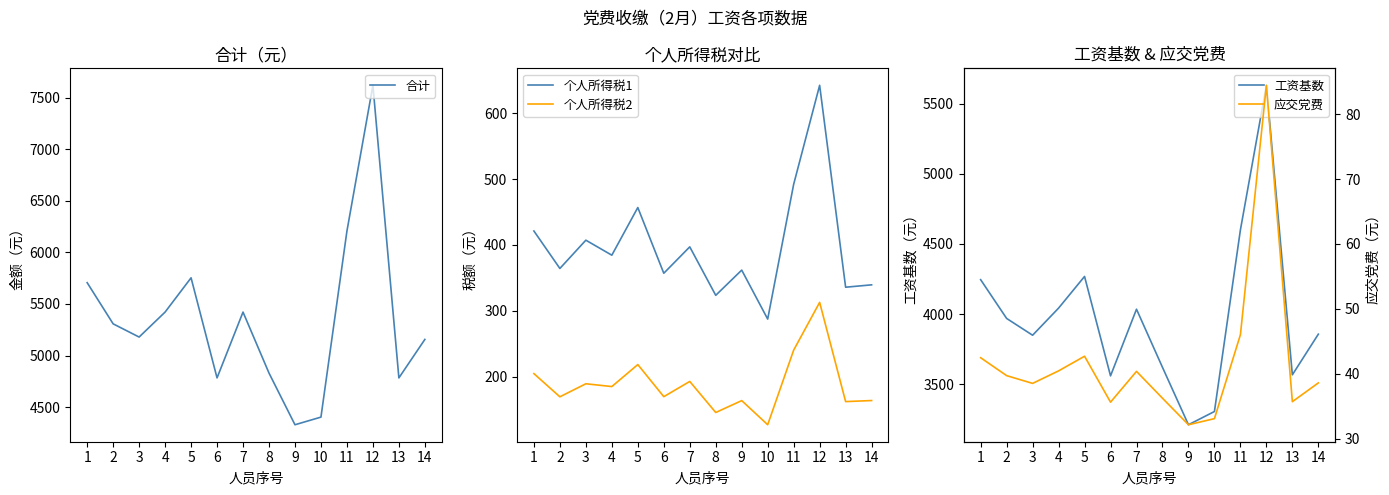

True or false: 应交党费 and 工资基数 intersect in this chart.

False